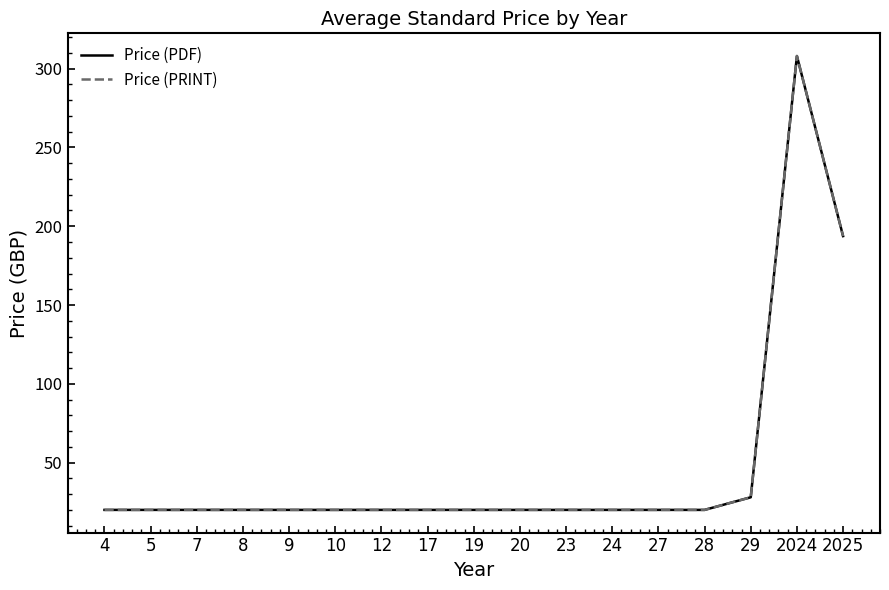

At which label does Price (PRINT) reach its peak?

2024